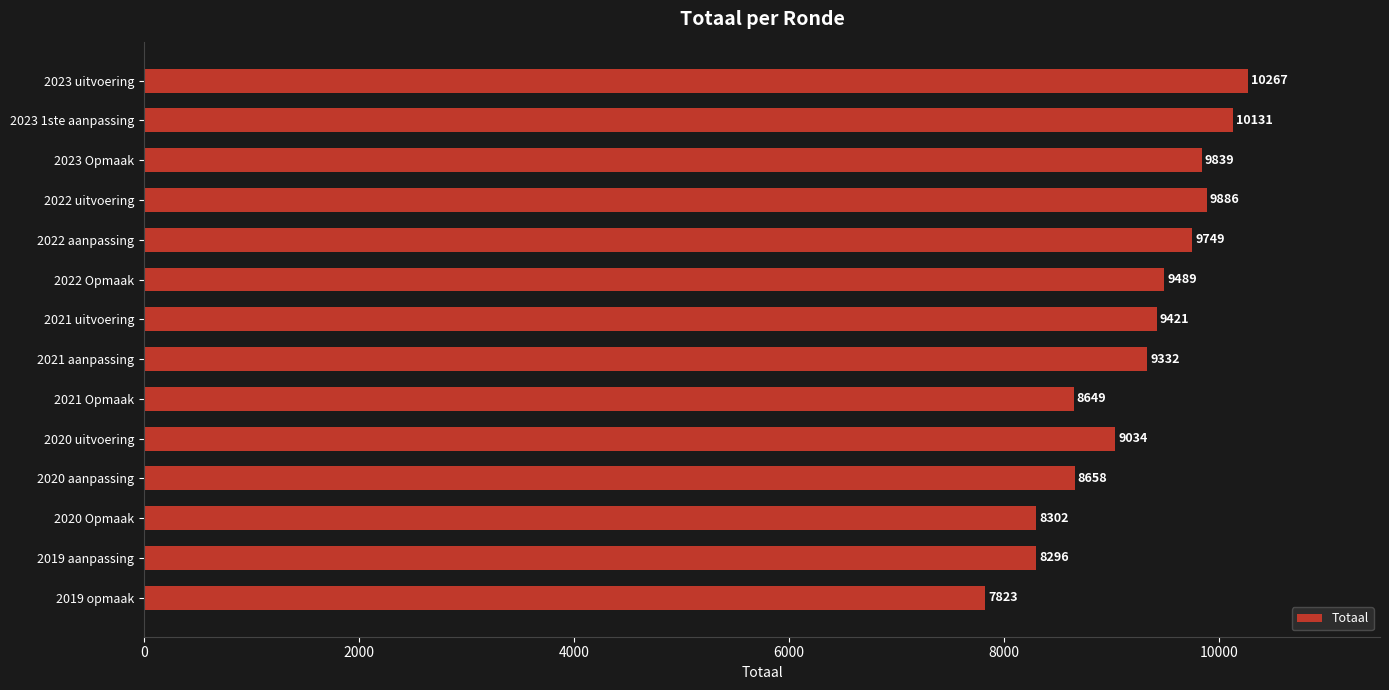

What is the difference between the maximum and minimum values?

2444